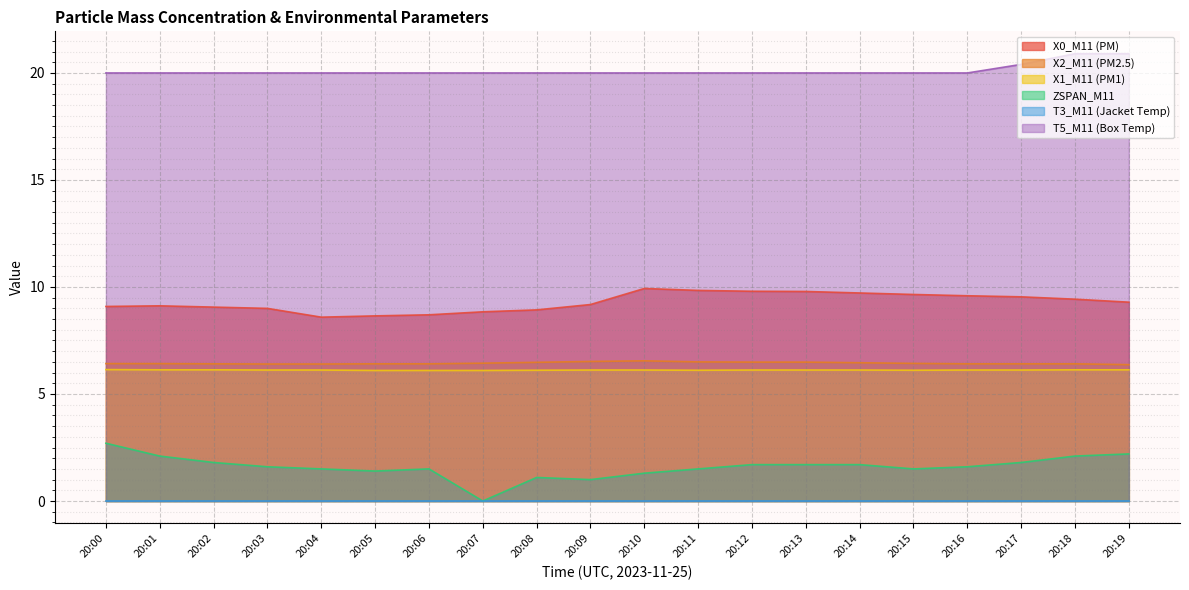

At which label does X0_M11 (PM) first exceed 9?

20:00